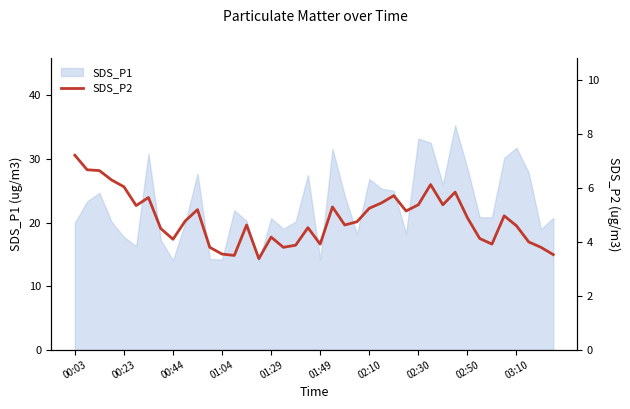

Reading right to left, what are all the values shown in this chart?

3.5	3.8	4.0	4.6	5.0	3.9	4.1	4.9	5.8	5.4	6.1	5.4	5.2	5.7	5.5	5.2	4.8	4.6	5.3	3.9	4.5	3.9	3.8	4.2	3.4	4.6	3.5	3.5	3.8	5.2	4.8	4.1	4.5	5.7	5.3	6.0	6.3	6.7	6.7	7.2